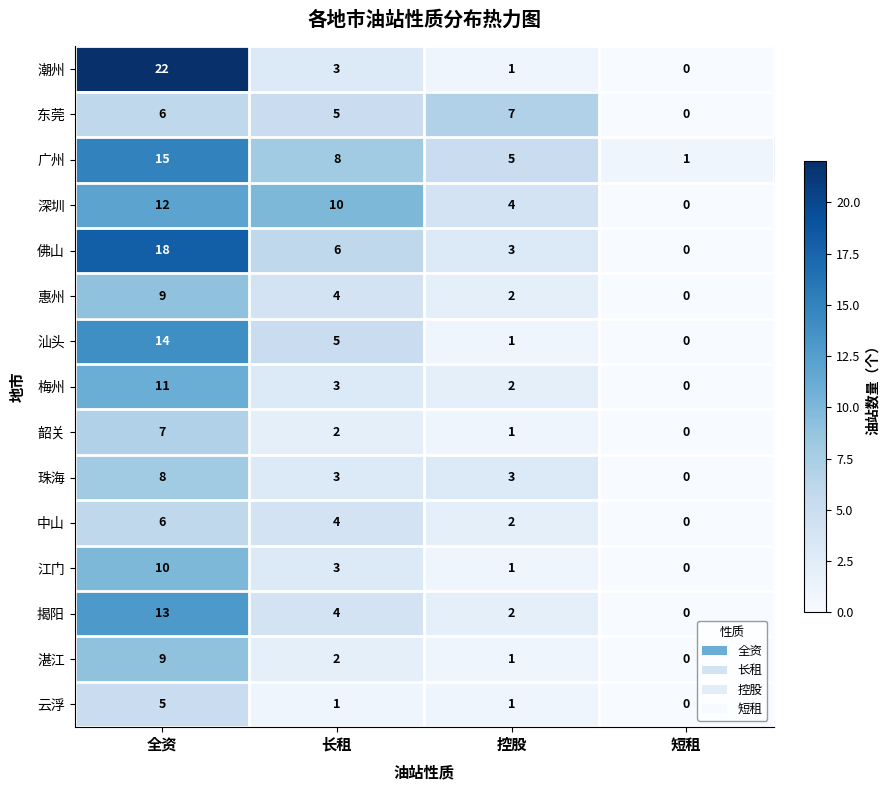

How many values in 江门 are above zero?

3